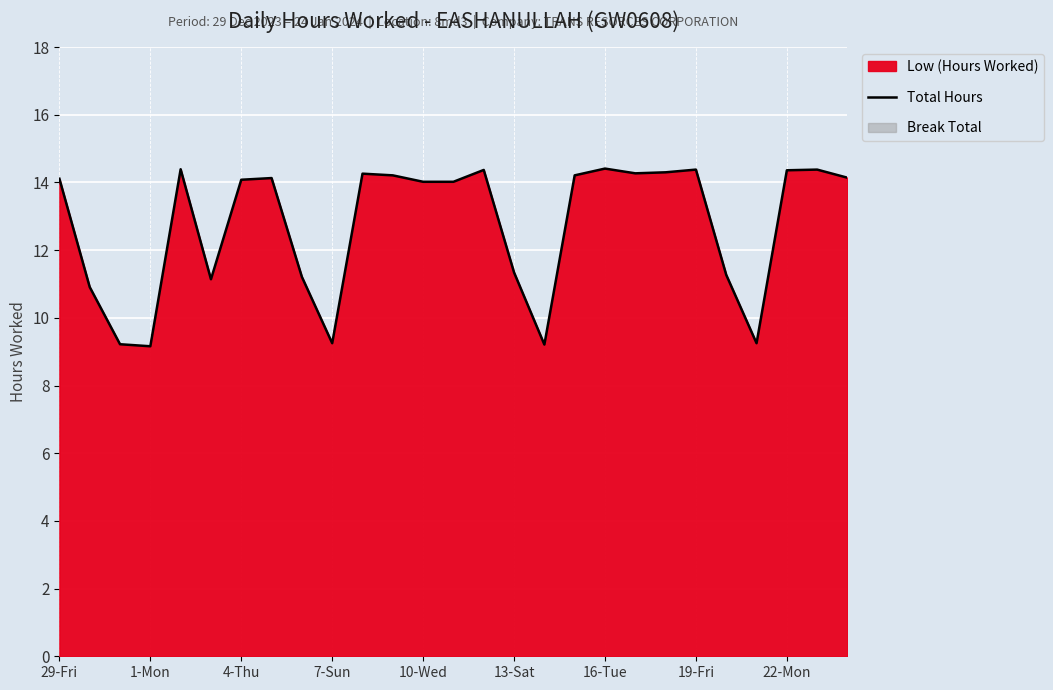

True or false: the data has more than 1 interior local peaks.

True